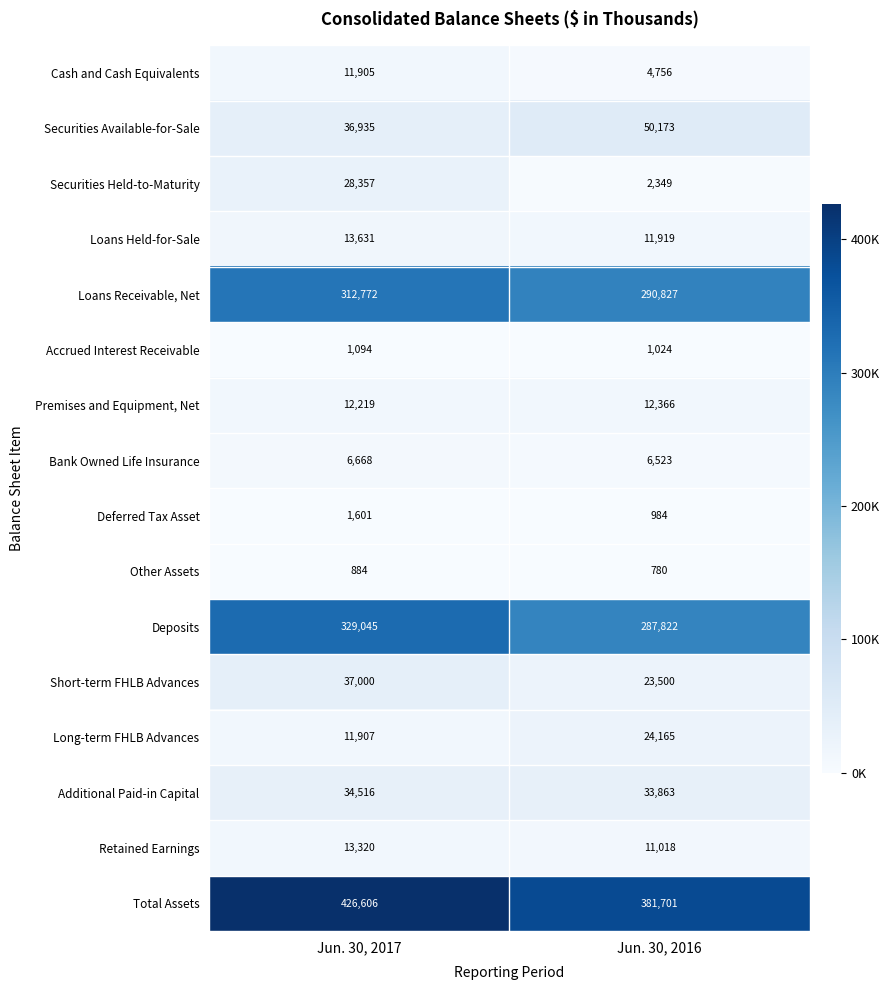

What is the sum of the Cash and Cash Equivalents values at Jun. 30, 2017 and Jun. 30, 2016?

16661